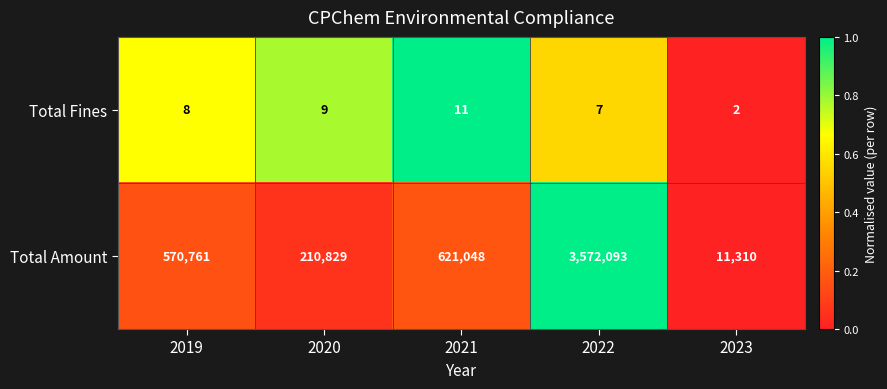

At which category is the sum across all series the highest?

2022